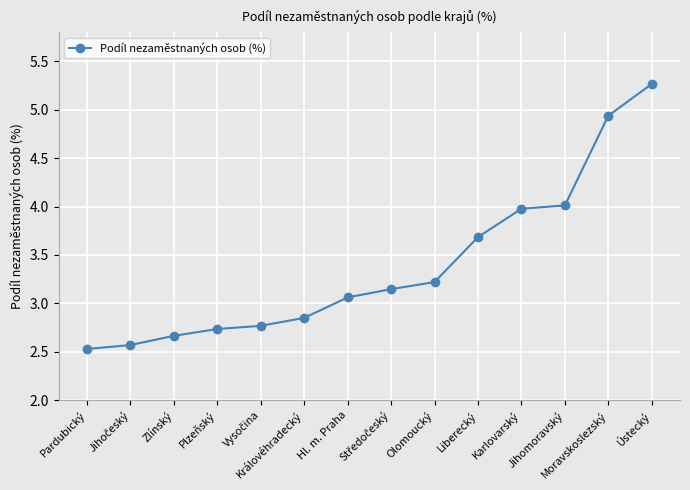

True or false: there are more than 2 points higher than both neighbors.

False